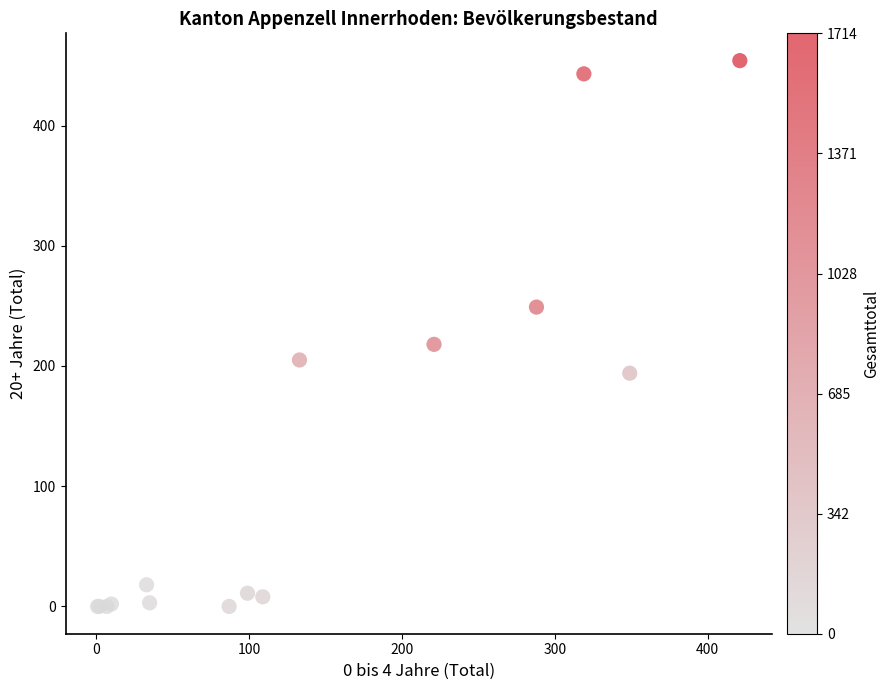

What Y value in the scatter plot is closest to 227?

218